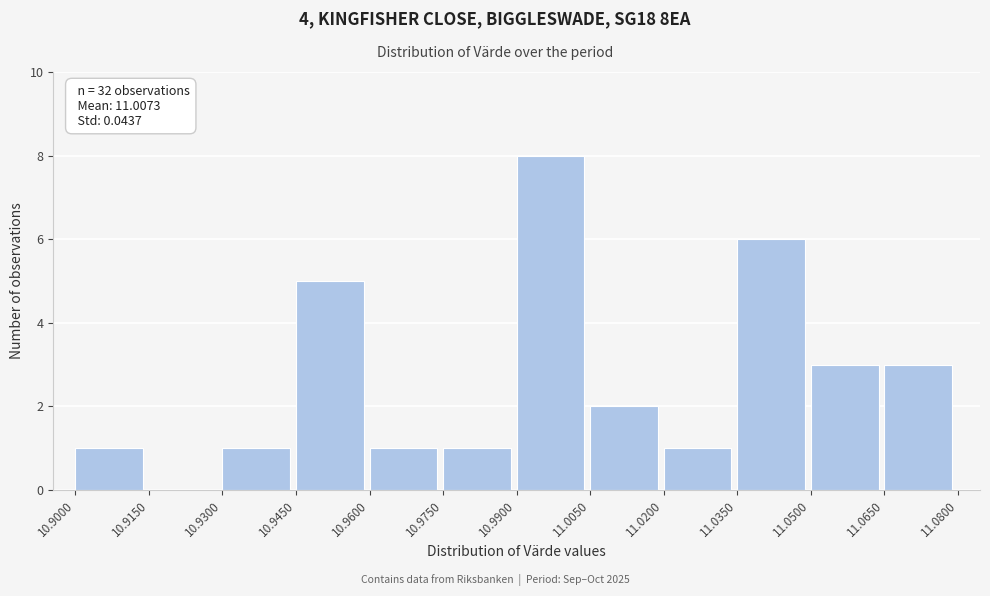

Which range on the x-axis has the tallest bar?

10.9900 to 11.0050